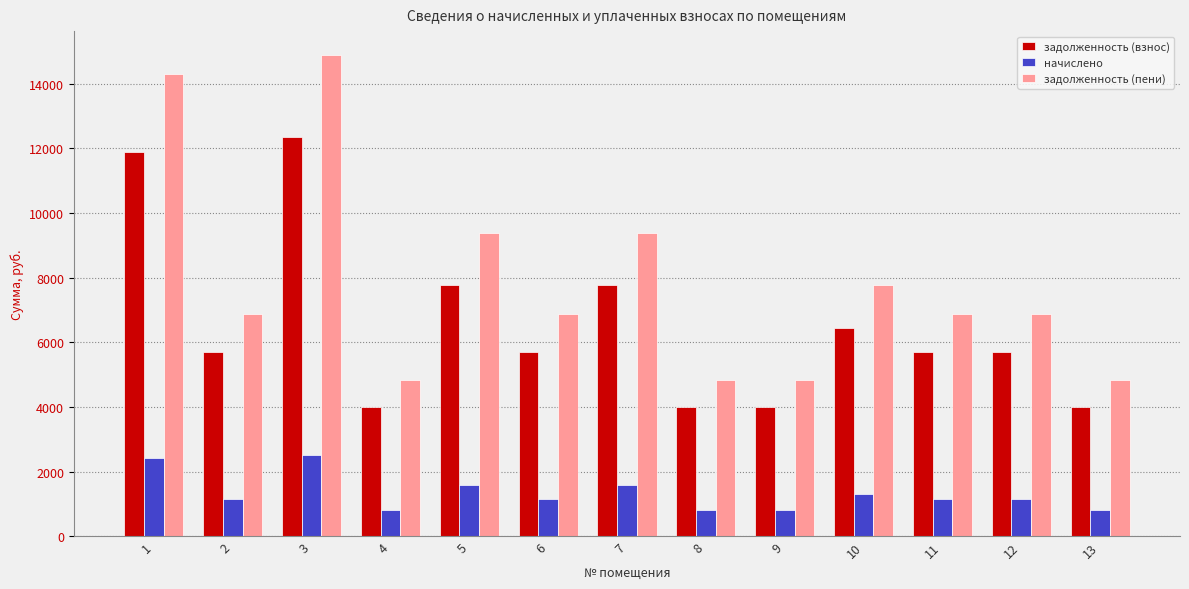

At which label does задолженность (пени) first exceed 6870?

1